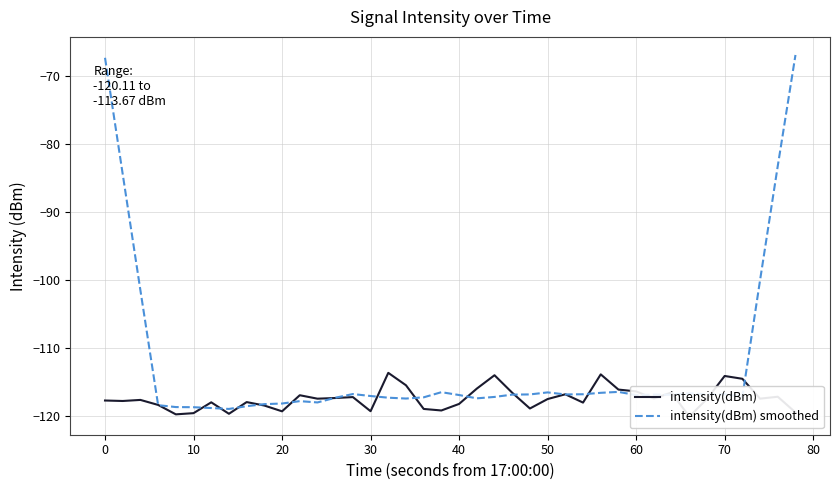

What are all the series names shown in the legend?

intensity(dBm), intensity(dBm) smoothed